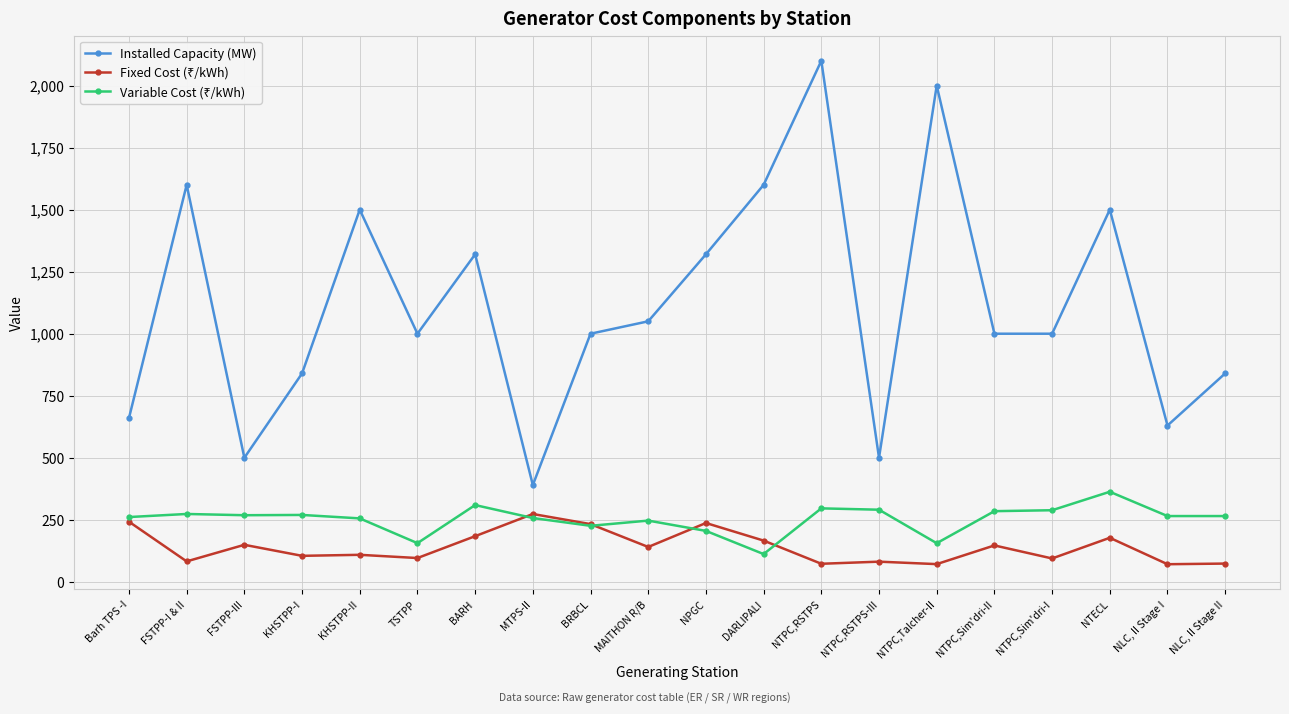

How many lines are shown in the chart?

3